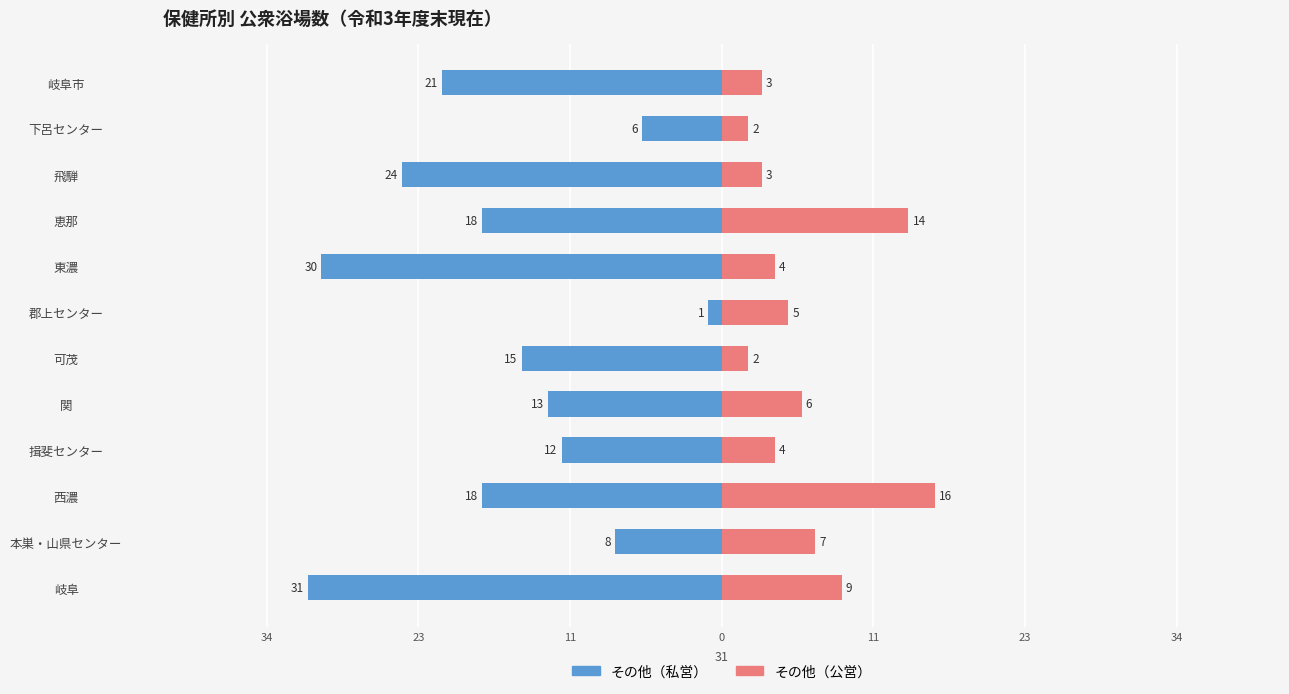

Which series has the widest spread of values?

その他（私営）